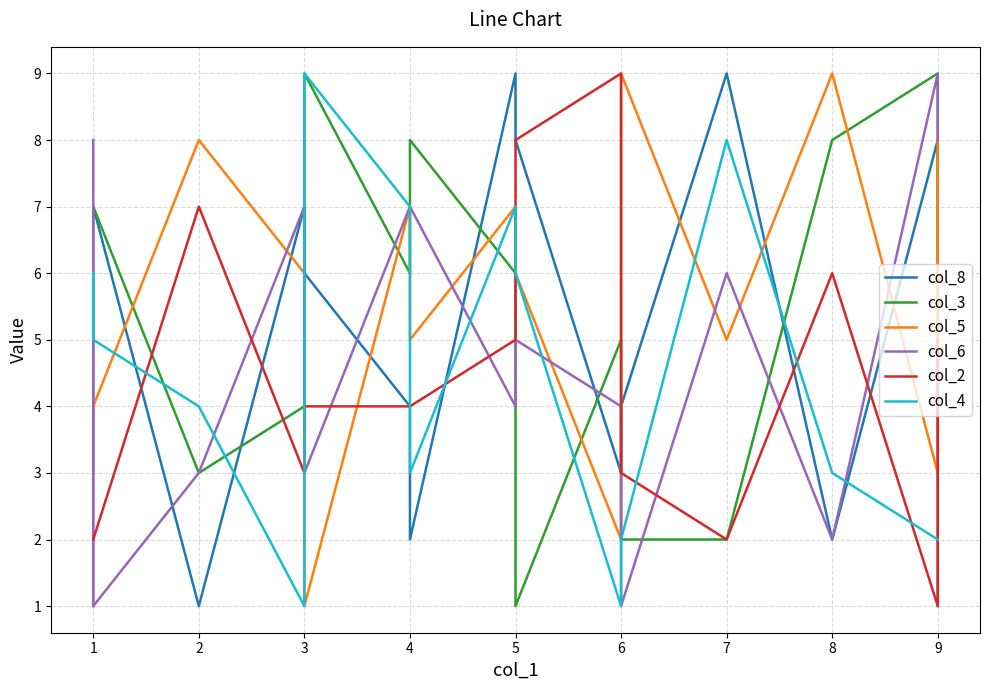

How many lines are shown in the chart?

6